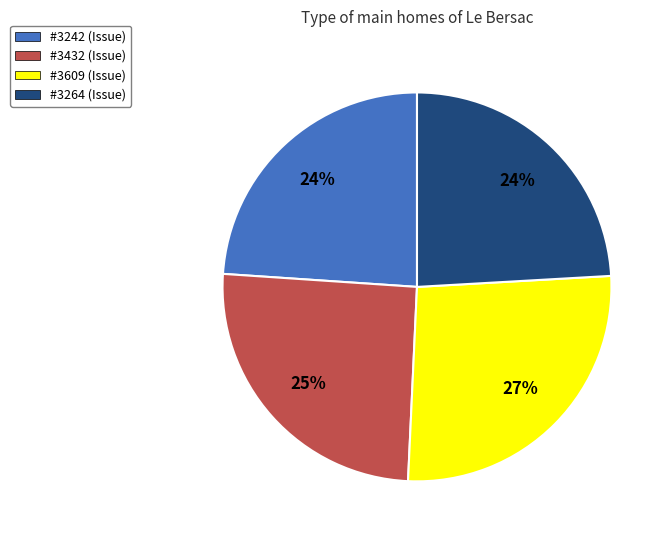

Does any single category account for the majority?

No